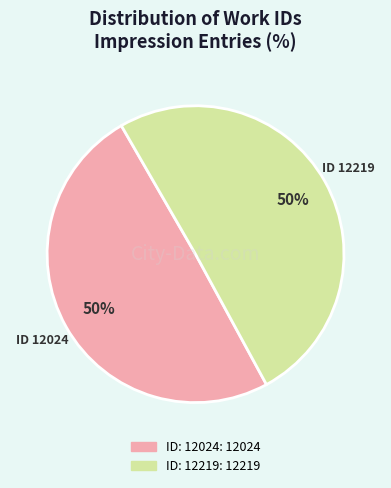

To the nearest percent, what is the average slice percentage?

50%